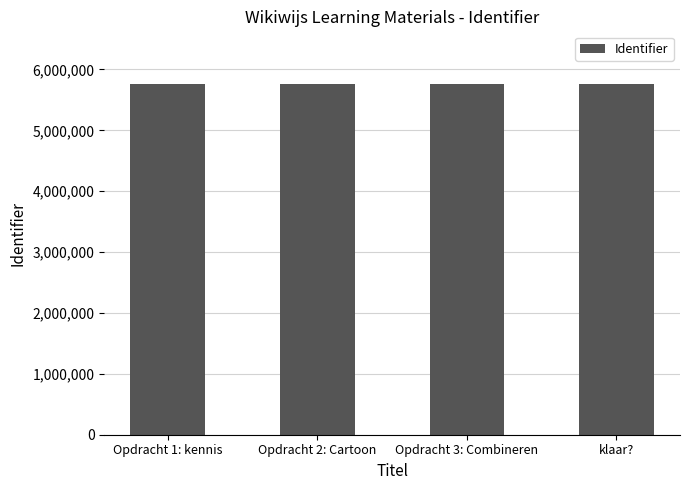

Read the value at Opdracht 2: Cartoon.

5761691